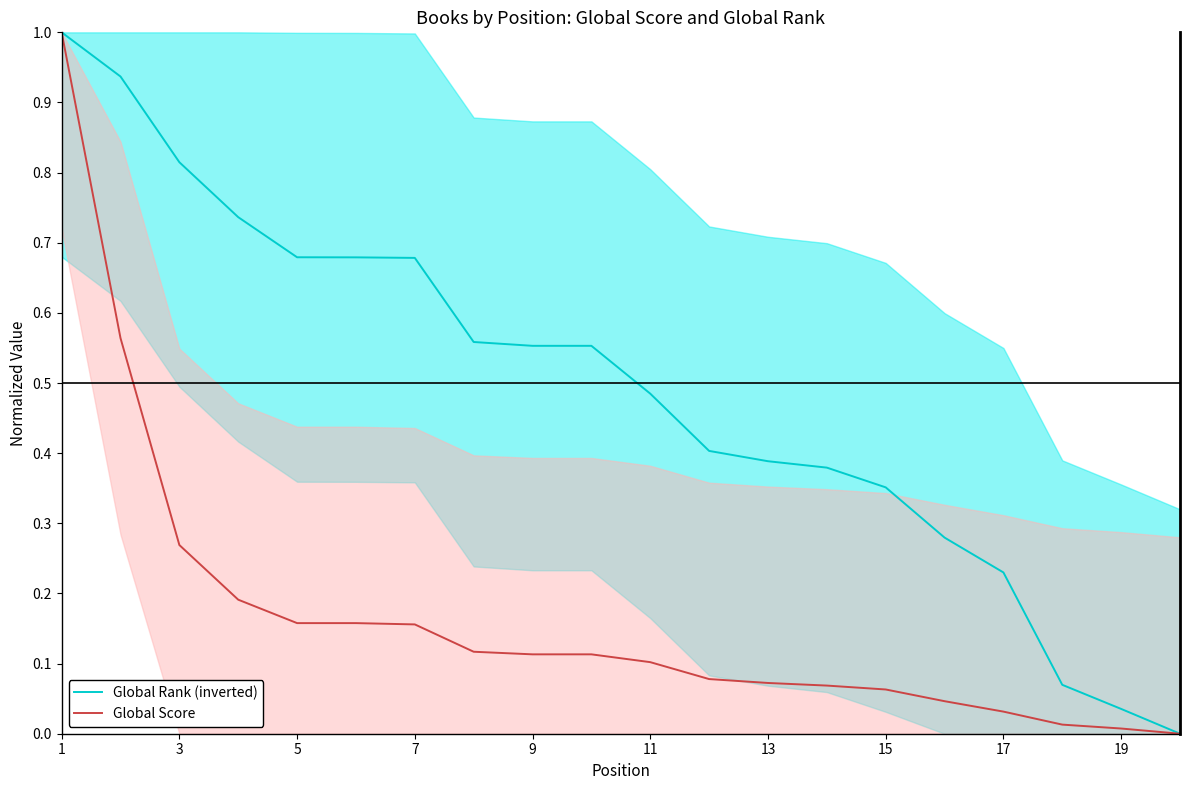

At how many categories does at least one series exceed 0?

19